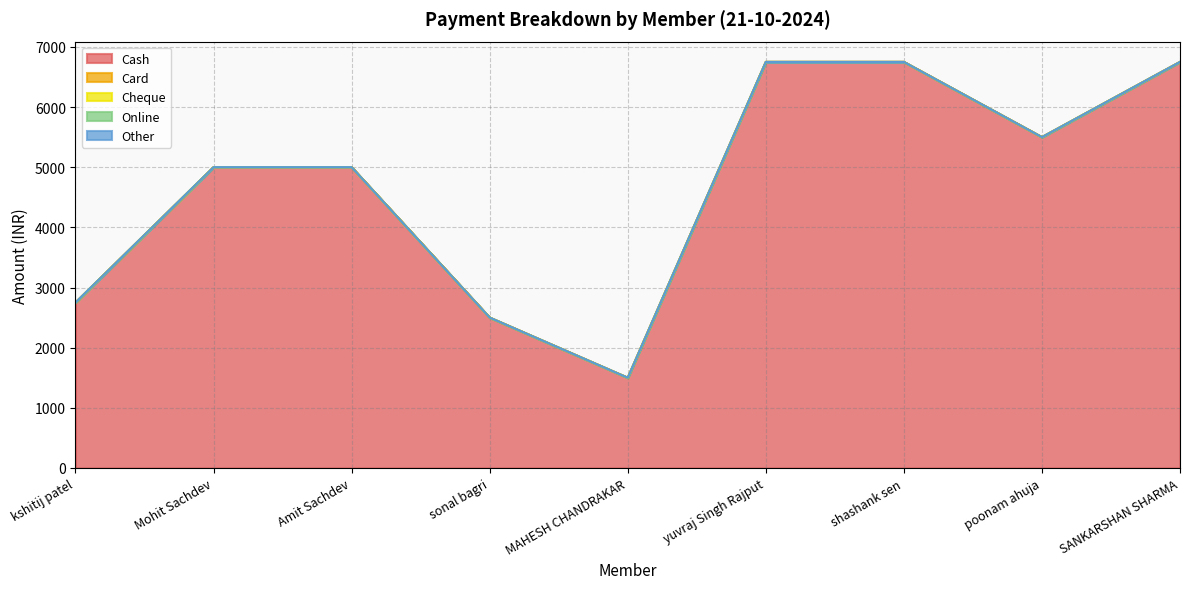

Which category has the highest value across all series?

yuvraj Singh Rajput